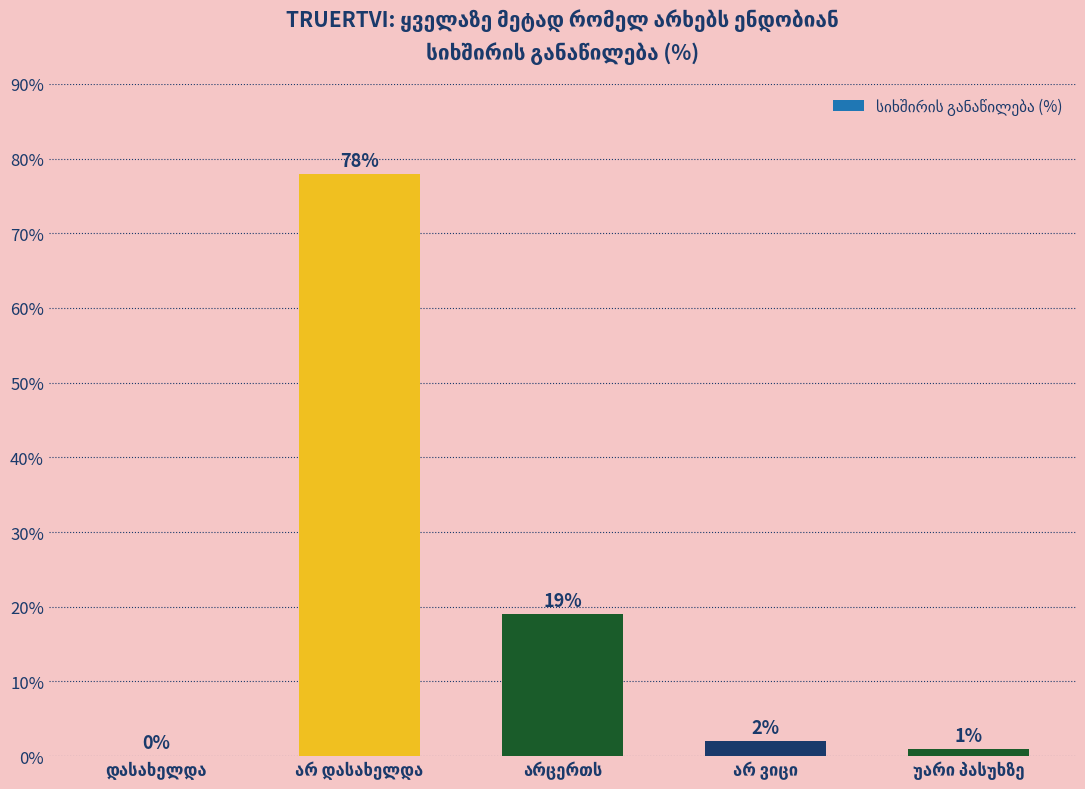

What is the greatest value displayed?

78